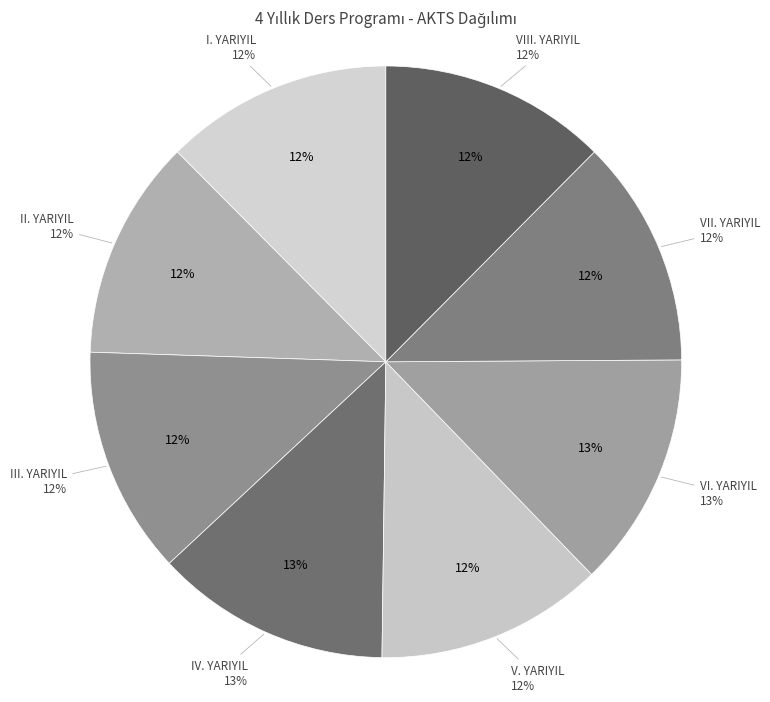

How many slices are in this pie chart?

8